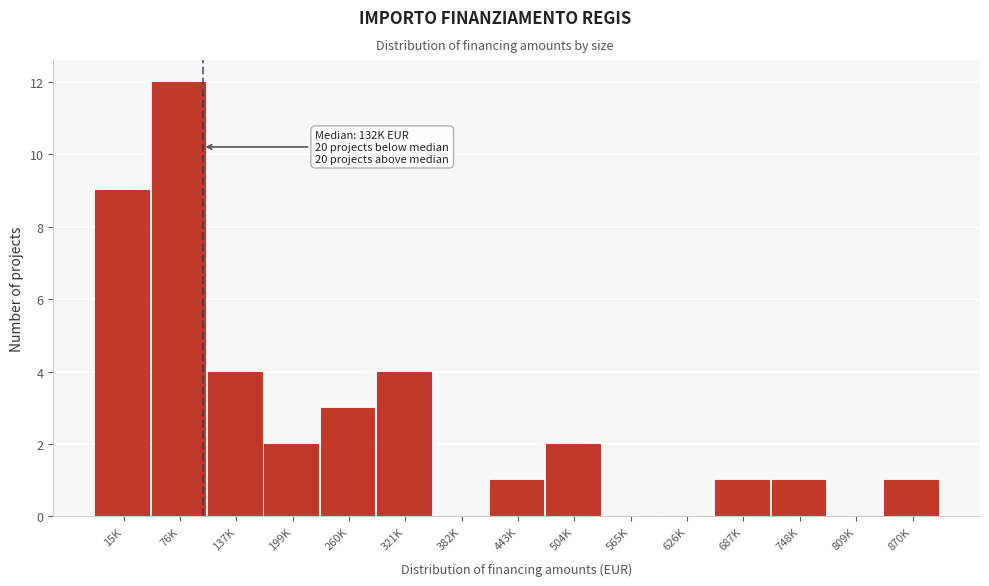

Reading left to right, extract all data points from this chart.

15K=9	76K=12	137K=4	199K=2	260K=3	321K=4	382K=0	443K=1	504K=2	565K=0	626K=0	687K=1	748K=1	809K=0	870K=1